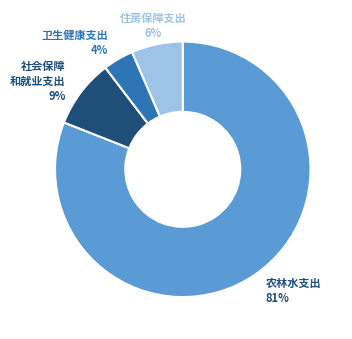

Count the number of slices in the pie.

4